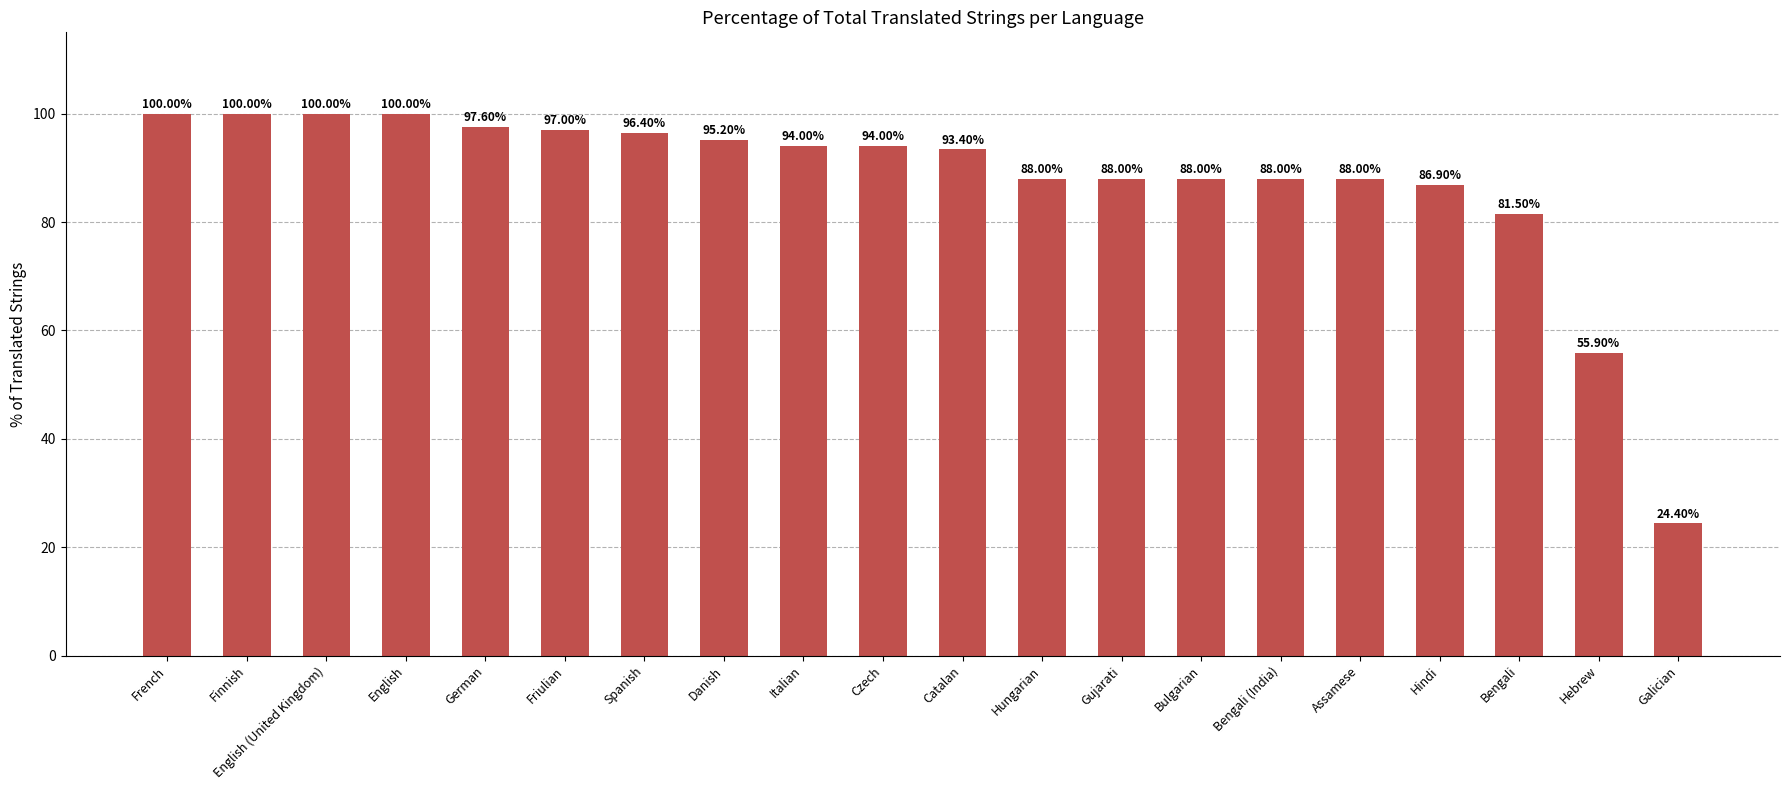

Are the bars grouped side by side (vs. stacked)?

No